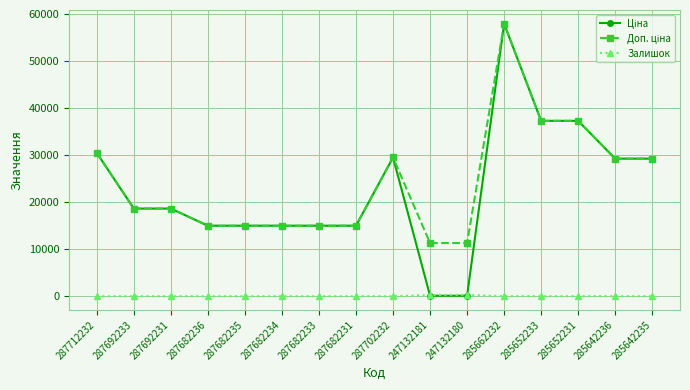

True or false: Залишок has a value of 0.0 at 287692233.

True